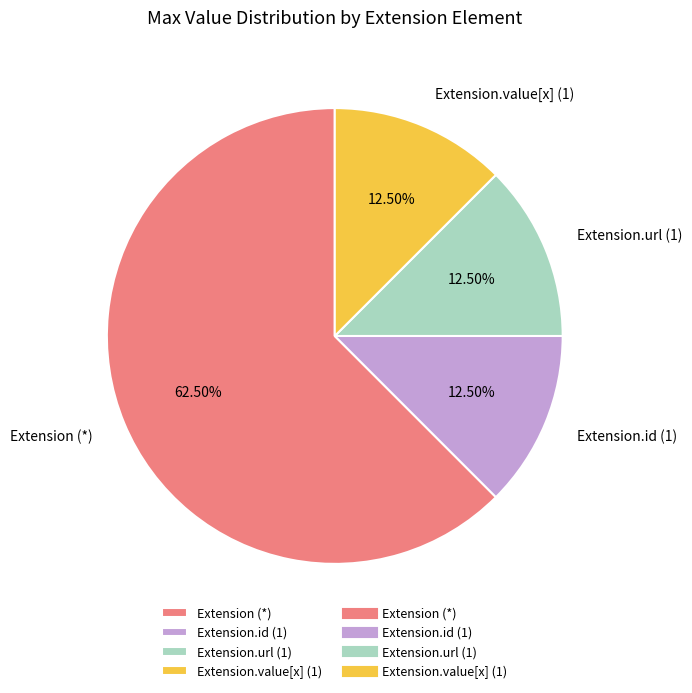

Does any single category account for the majority?

Yes